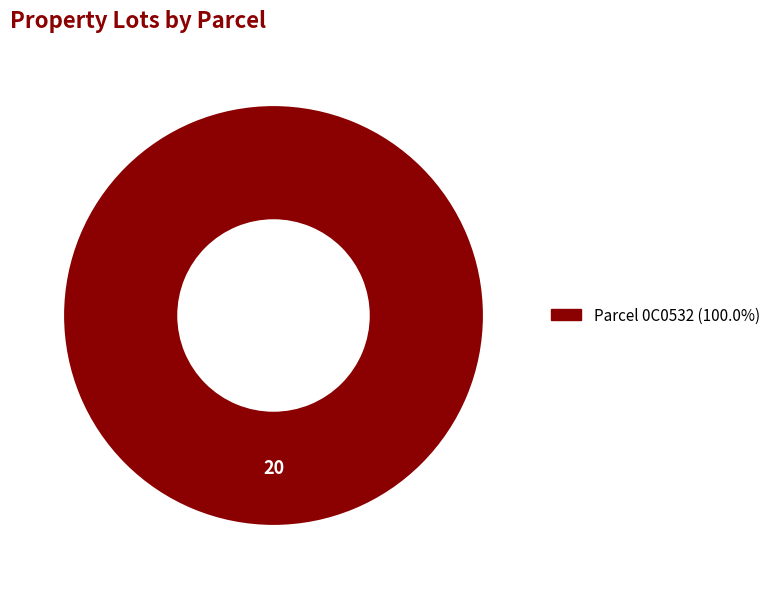

Is there a majority slice in this chart?

Yes